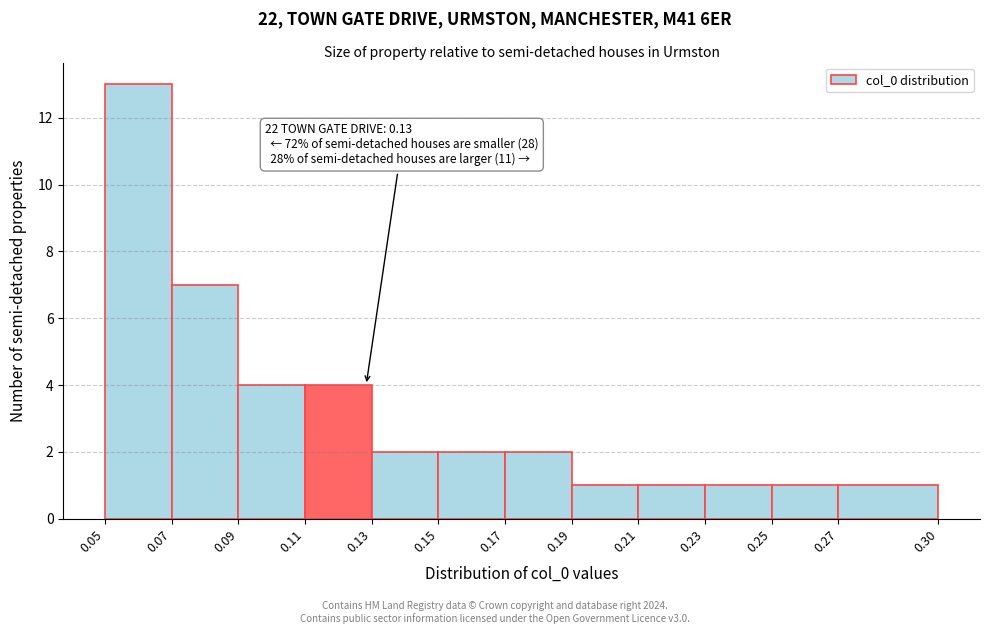

Over which range of the x-axis is the bar tallest?

0.05 to 0.07